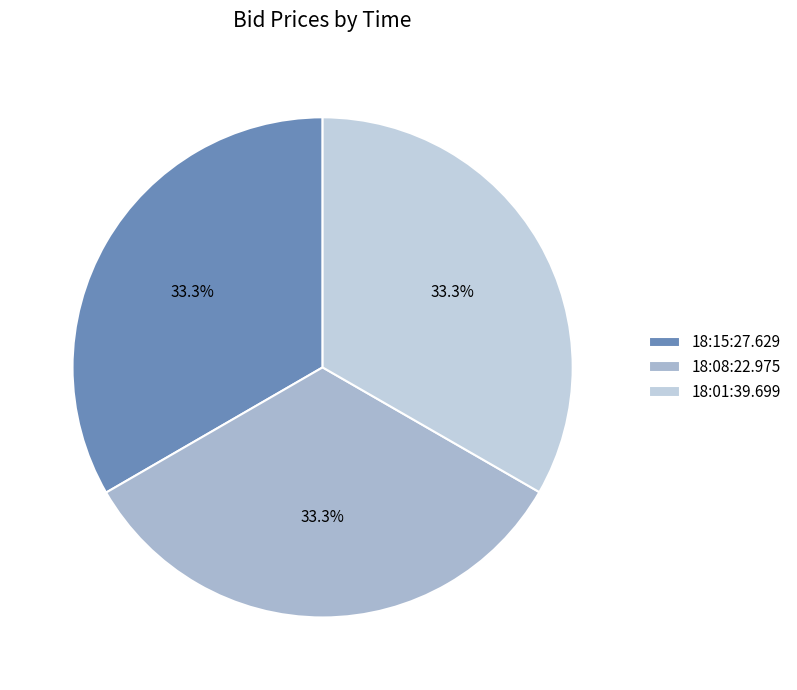

Rank the categories by value from highest to lowest.

18:15:27.629, 18:08:22.975, 18:01:39.699